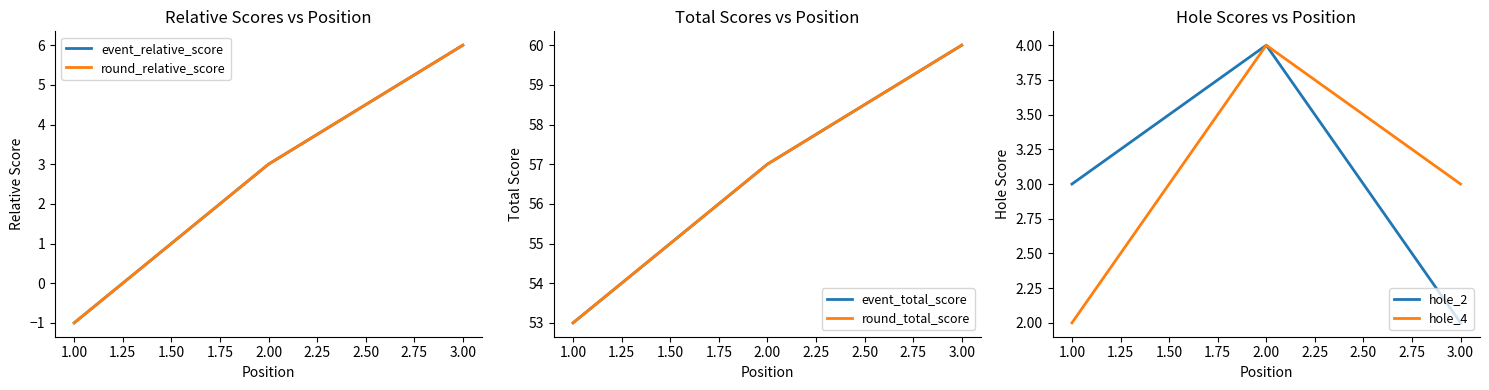

Which series has the widest spread of values?

event_relative_score